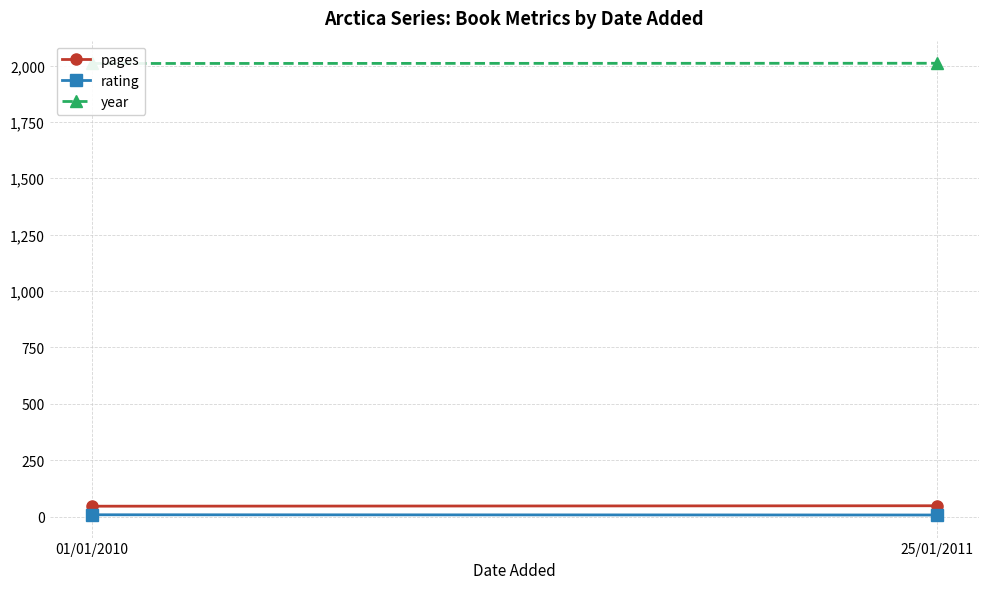

Which series has the largest range (max minus min)?

pages